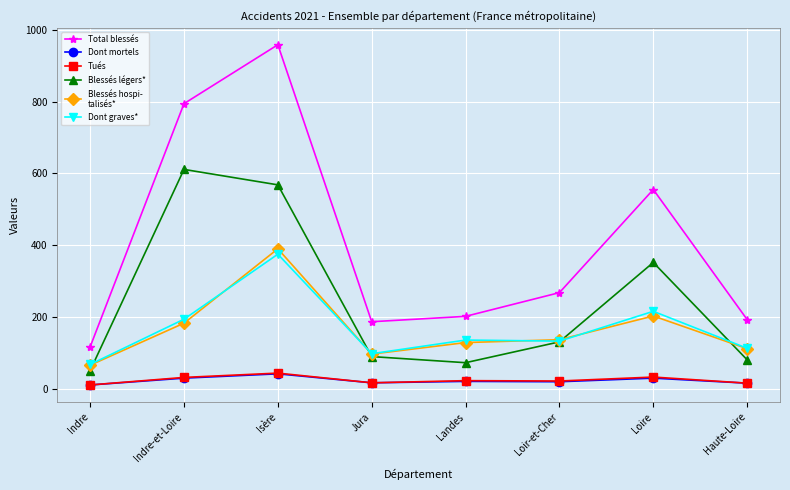

What is the spread (max minus min) of values at Isère?

916